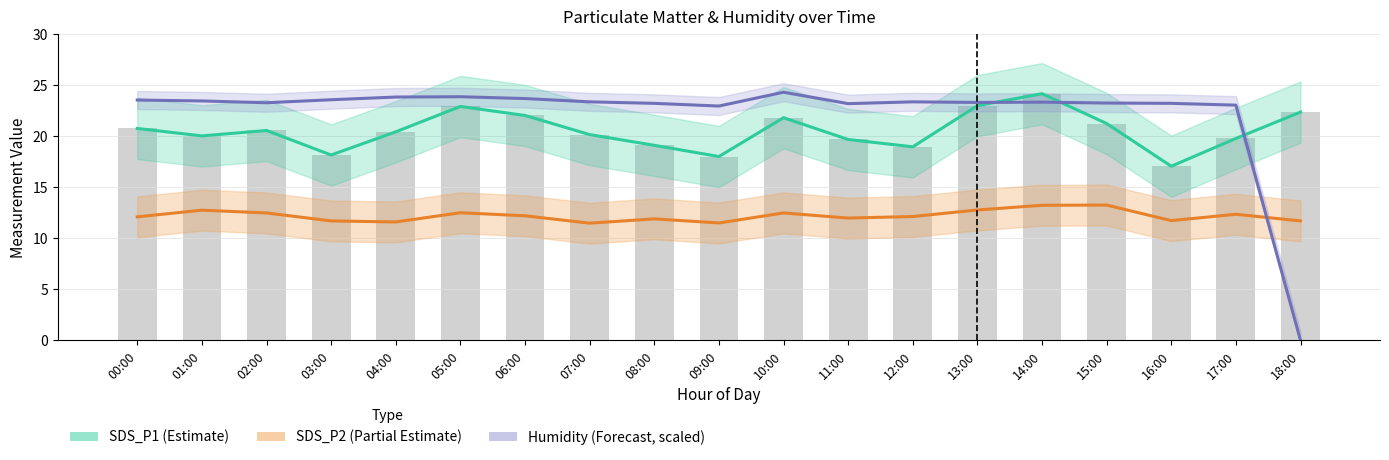

What is the difference between the second highest and second lowest values in the Humidity (Forecast, scaled) series?

0.9